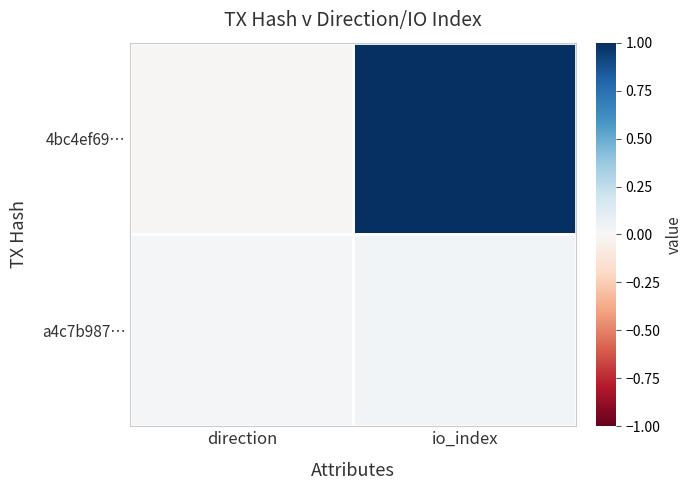

Reading left to right, what are all the values shown in this chart?

4bc4ef69…: direction=-0.0	io_index=1.0
a4c7b987…: direction=0.0	io_index=0.0